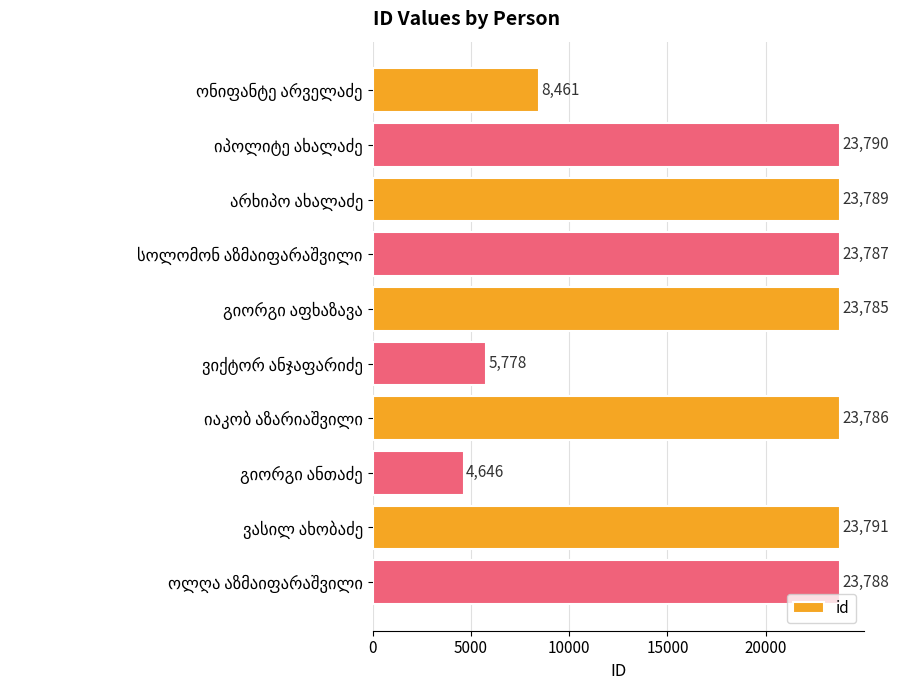

What is the minimum value shown in the chart?

4646